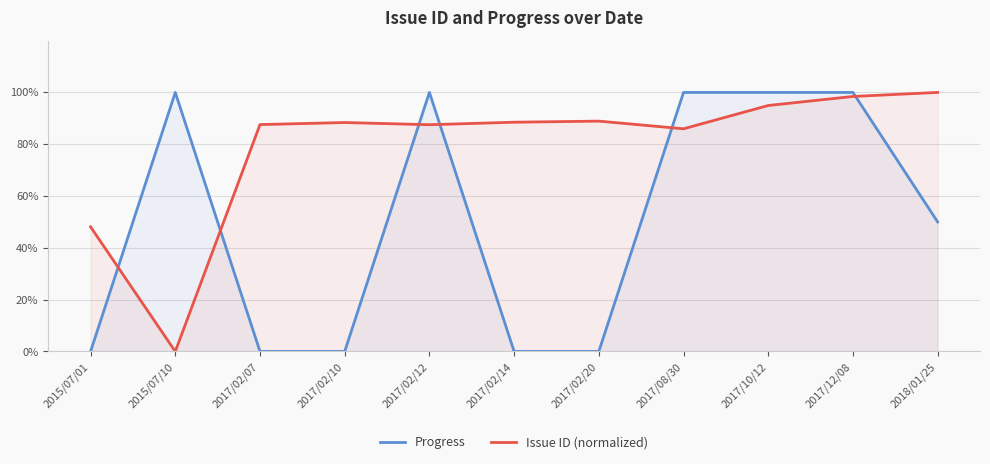

Is it true that Issue ID (normalized) equals 36.1 at 2018/01/25?

False